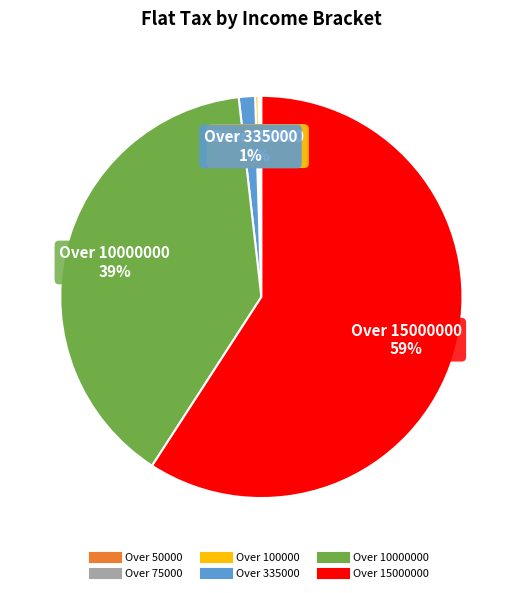

To the nearest percent, what is the average slice percentage?

17%